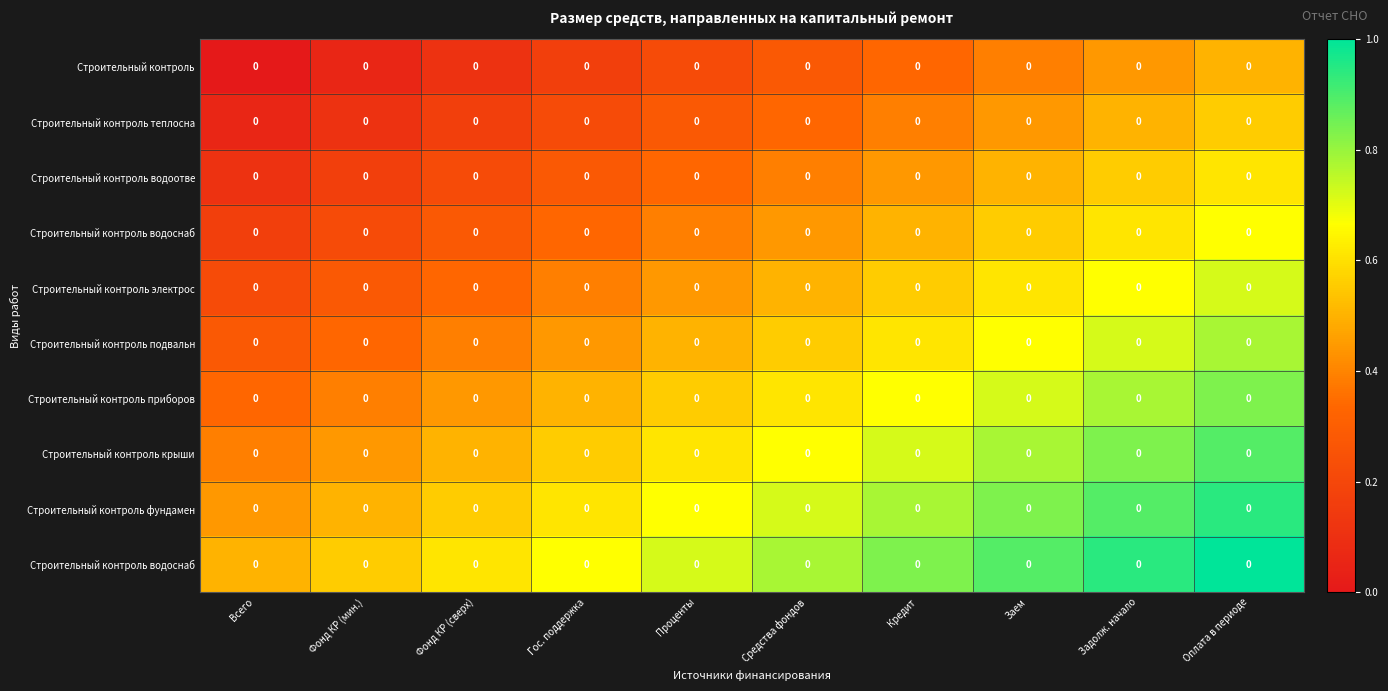

Count the number of categories in the chart.

10